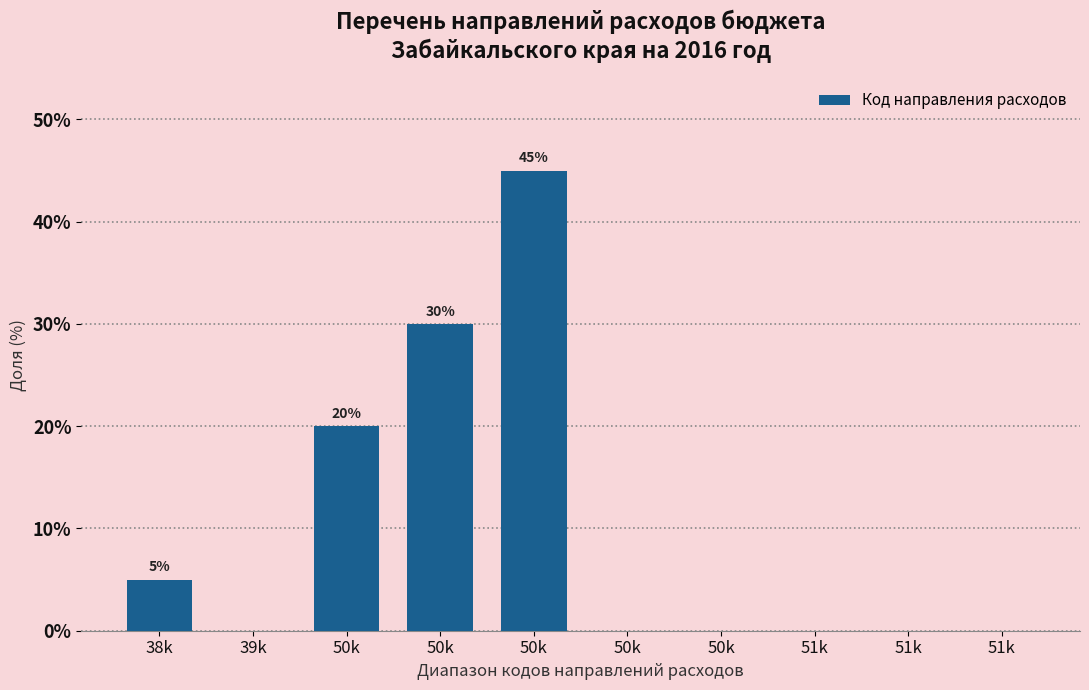

Are the bars horizontal?

No